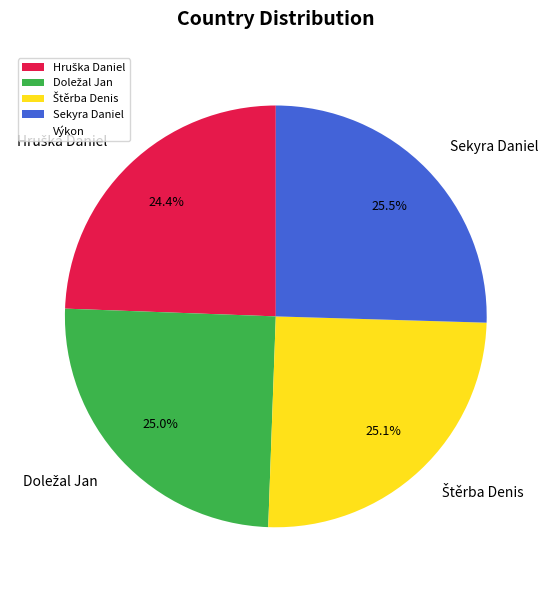

How many segments does this pie chart have?

4